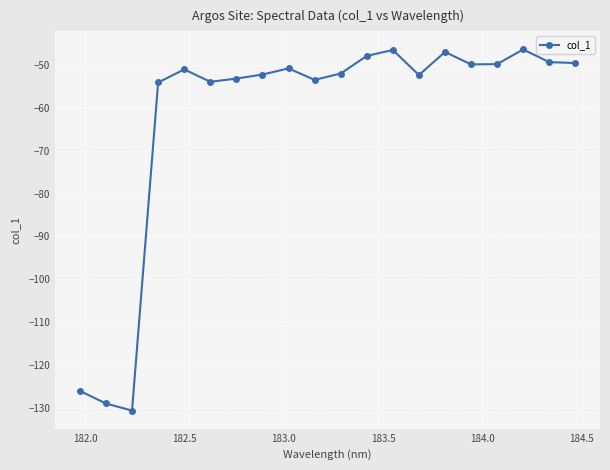

What is the value of the 19th point from the left?

-49.4